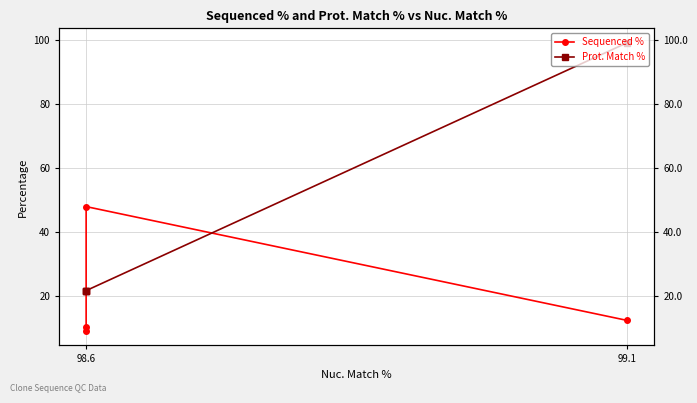

Rank the series by their maximum value, from highest to lowest.

Prot. Match %, Sequenced %